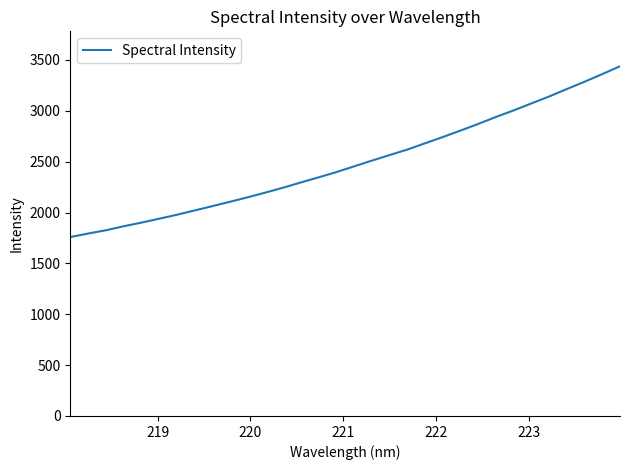

What is the difference between the maximum and minimum values?

1678.6